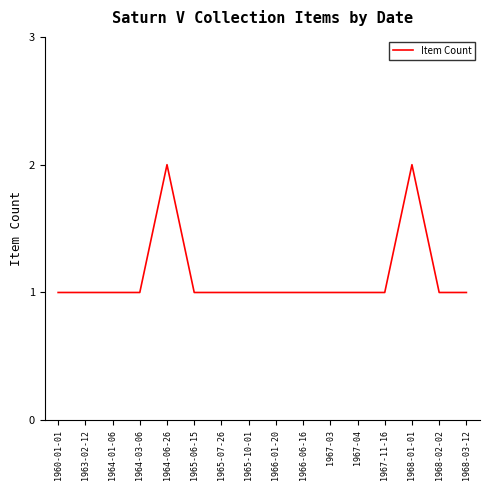

The value at 1967-11-16 is 2. True or false?

False